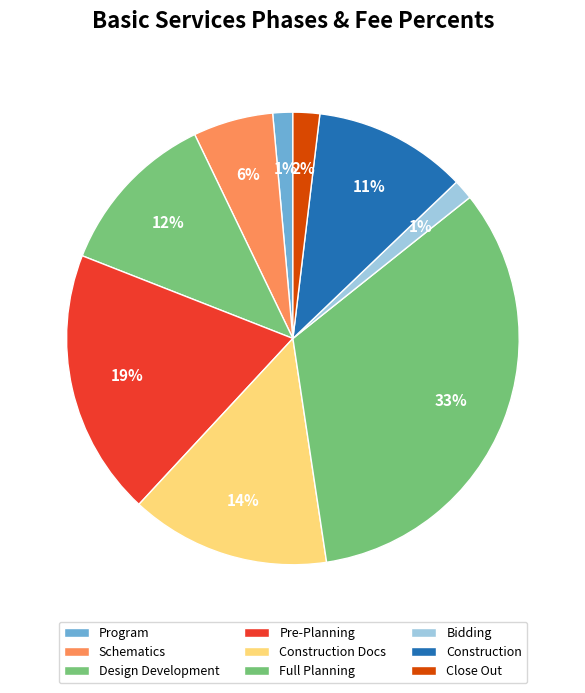

How many segments does this pie chart have?

9